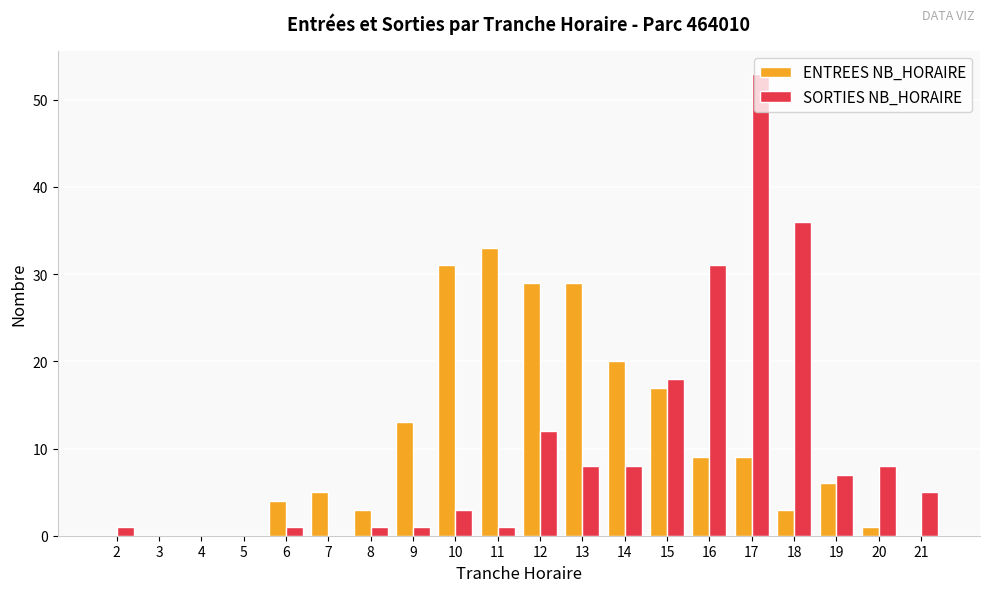

Is the value of ENTREES NB_HORAIRE at 19 greater than the value of SORTIES NB_HORAIRE at 17?

No